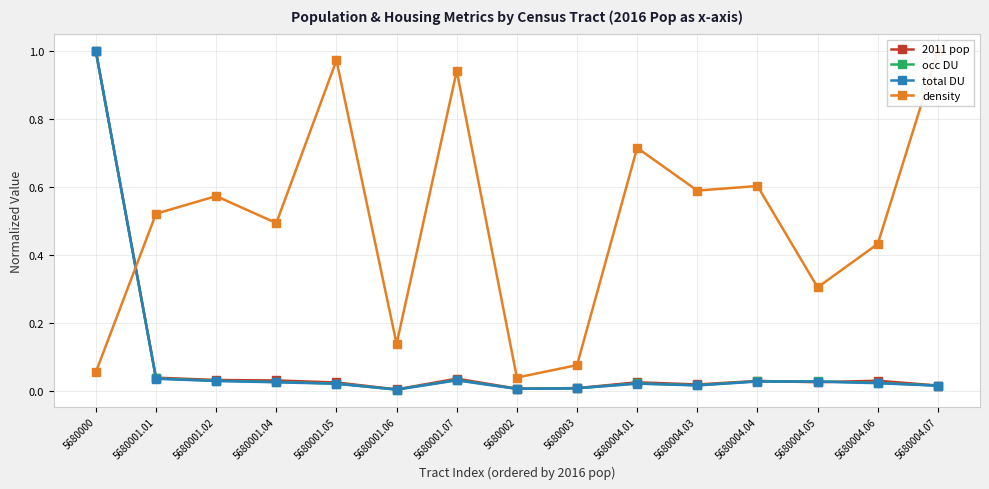

The value of 2011 pop at 5680003 is 0.0. True or false?

True